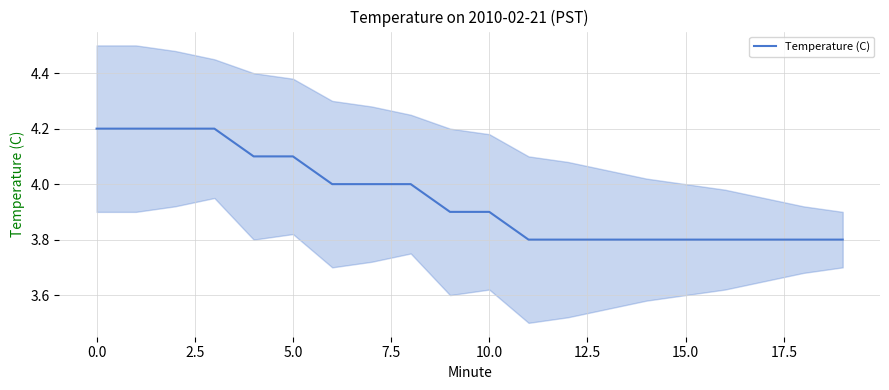

What is the highest value of the Temperature (C) series?

4.2